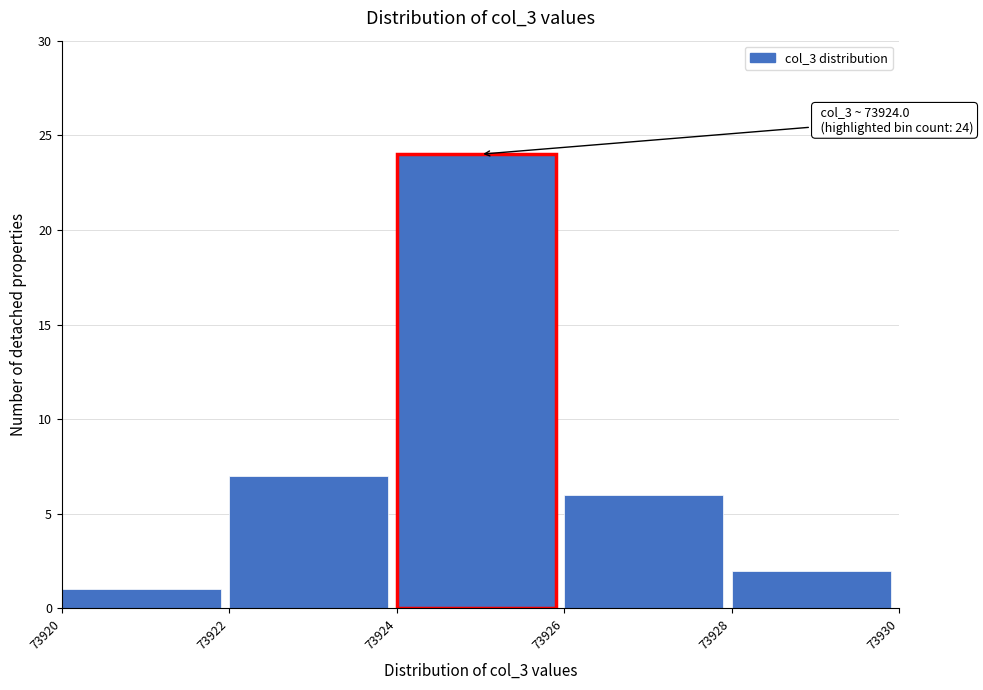

Which range on the x-axis has the tallest bar?

73924 to 73926